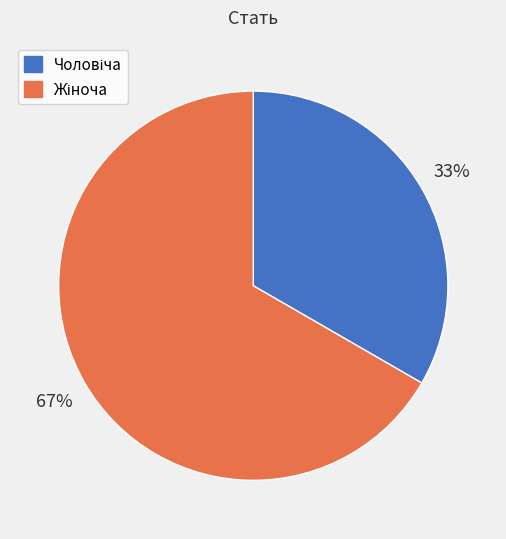

To the nearest percent, what is the average slice percentage?

50%